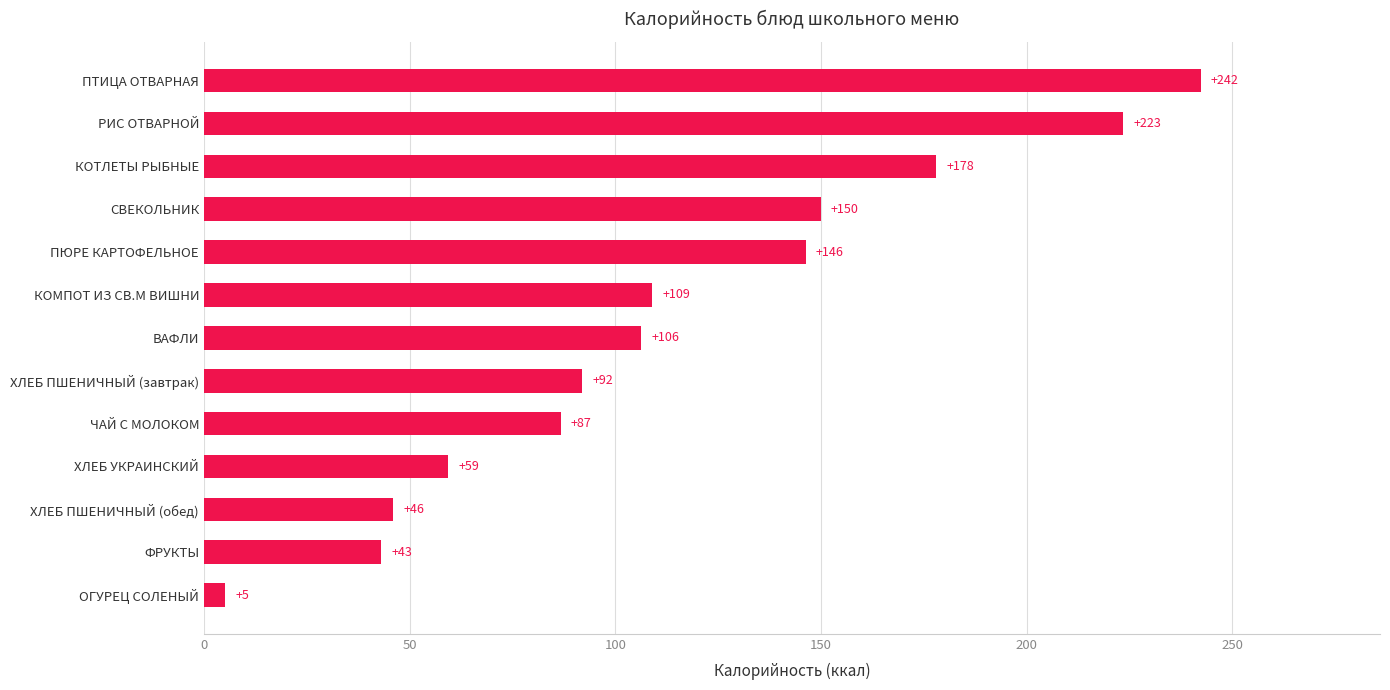

Between ВАФЛИ and ХЛЕБ ПШЕНИЧНЫЙ (обед), which is larger?

ВАФЛИ